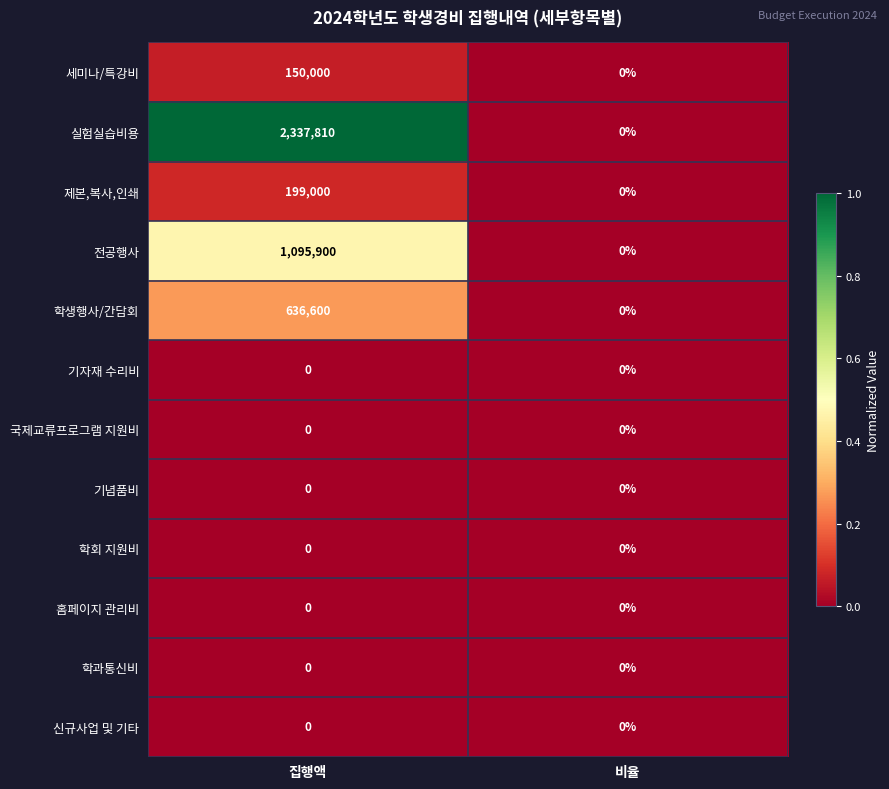

Rank the categories by 제본,복사,인쇄 value from highest to lowest.

집행액, 비율